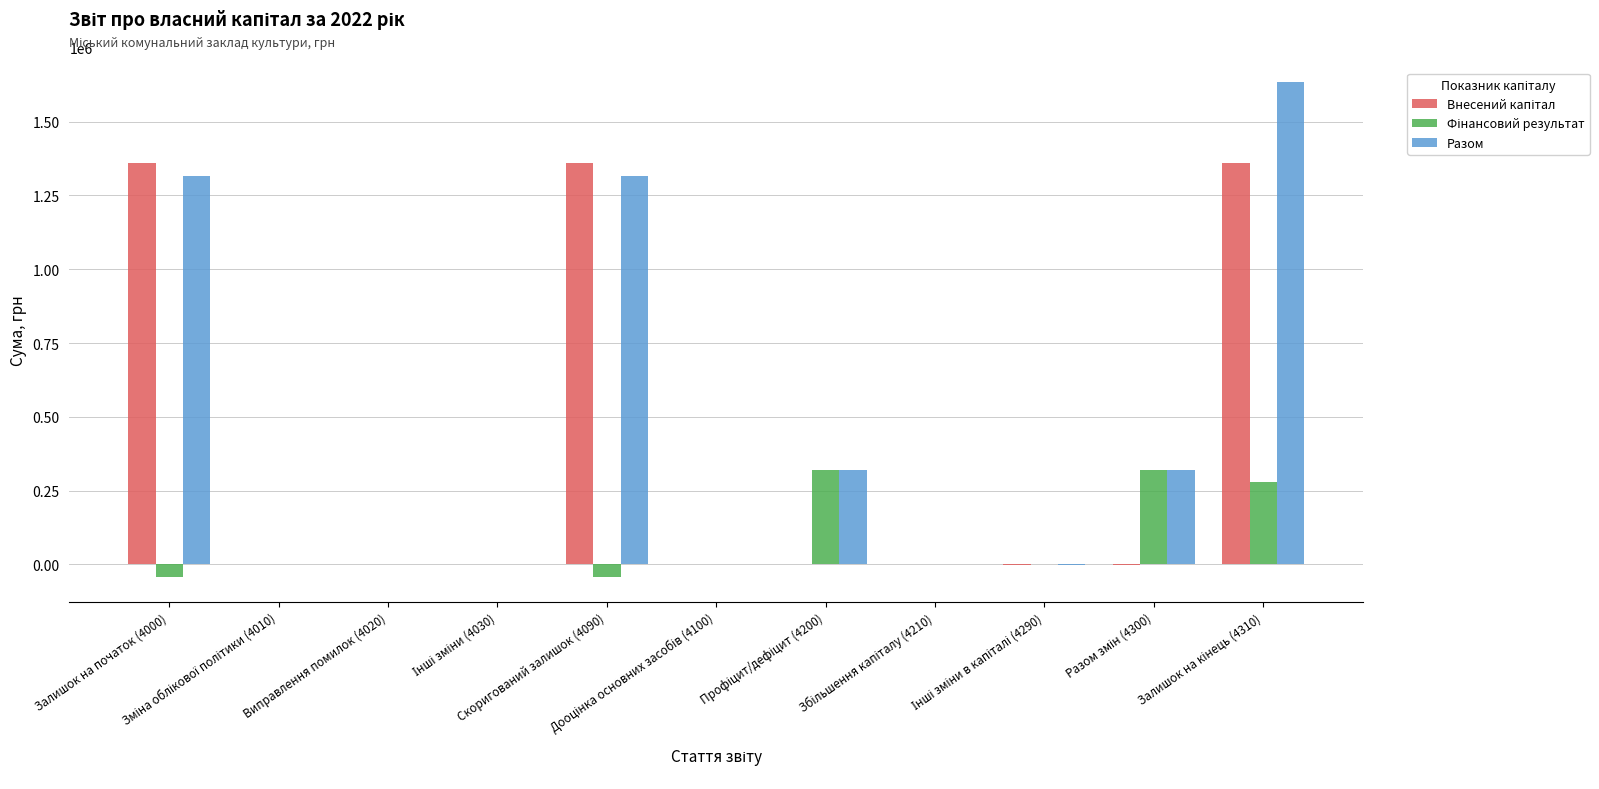

What is the sum of all Разом values?

4907802